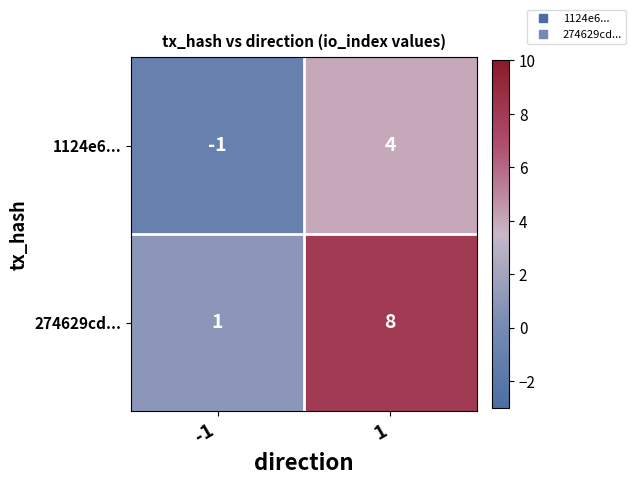

Read the 1124e6... value at 1.

4